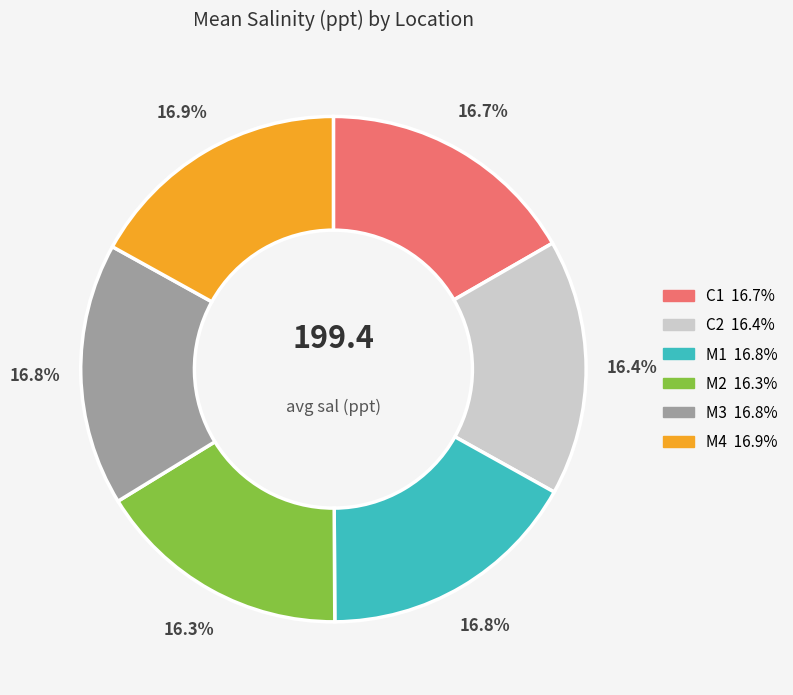

What percentage is the C2 slice, to the nearest percent?

16%